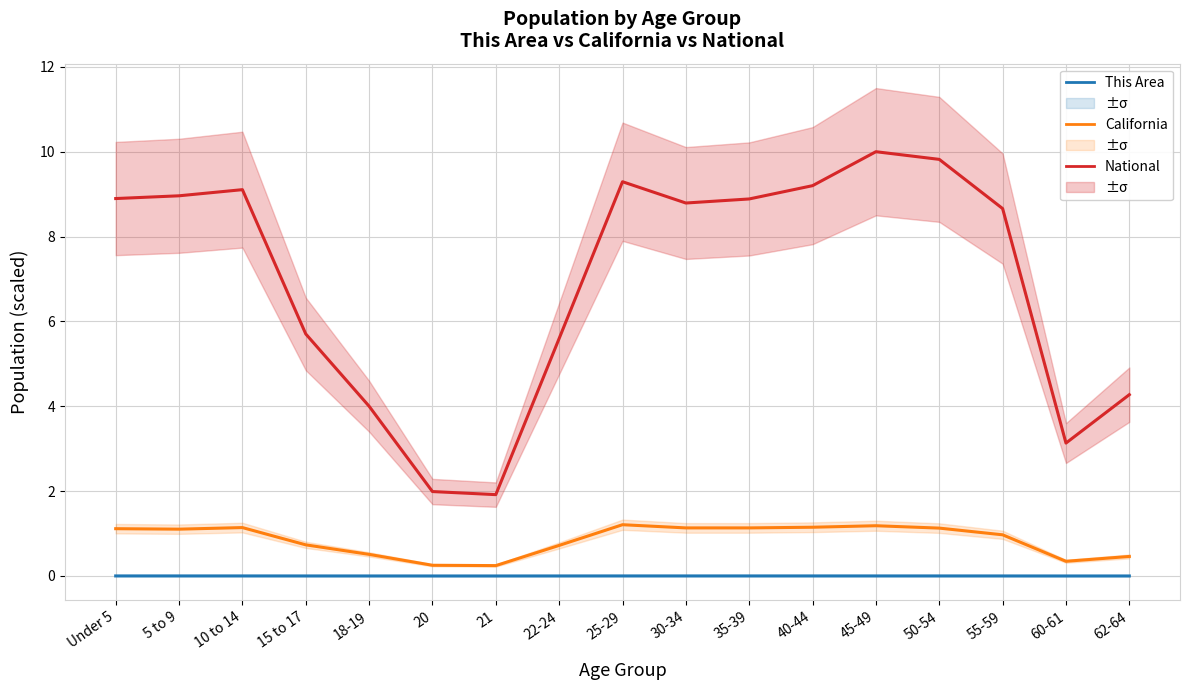

Does the chart display data point markers on the line(s)?

No